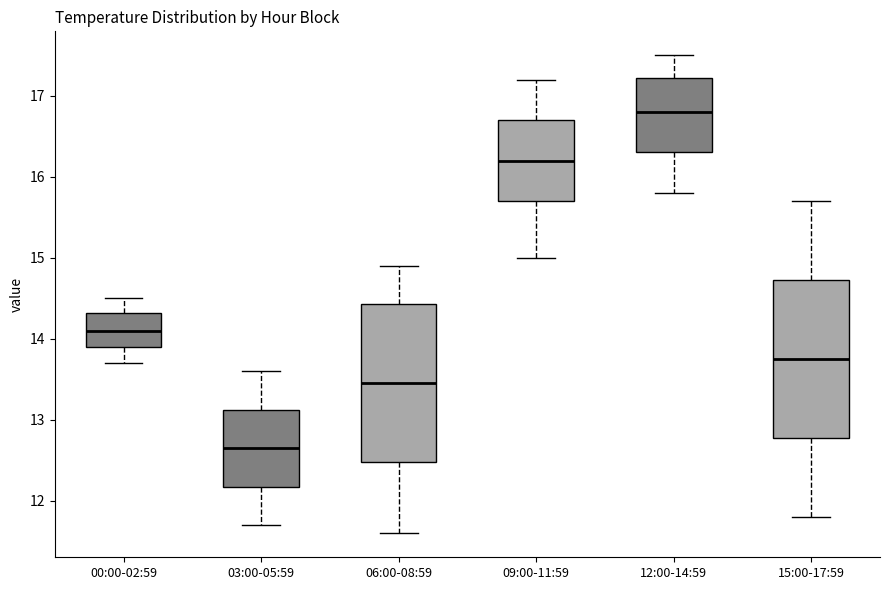

Reading left to right, transcribe this box plot: for each box, give where its median line is, the range the box spans, and where its two whiskers end, as read against the y-axis. The values are not printed on the chart, so give them approximately, as read against the axis.

00:00-02:59: median 14.1, box 13.9 to 14.3, whiskers 13.7 to 14.5
03:00-05:59: median 12.7, box 12.2 to 13.1, whiskers 11.7 to 13.6
06:00-08:59: median 13.5, box 12.5 to 14.4, whiskers 11.6 to 14.9
09:00-11:59: median 16.2, box 15.7 to 16.7, whiskers 15.0 to 17.2
12:00-14:59: median 16.8, box 16.3 to 17.2, whiskers 15.8 to 17.5
15:00-17:59: median 13.8, box 12.8 to 14.7, whiskers 11.8 to 15.7